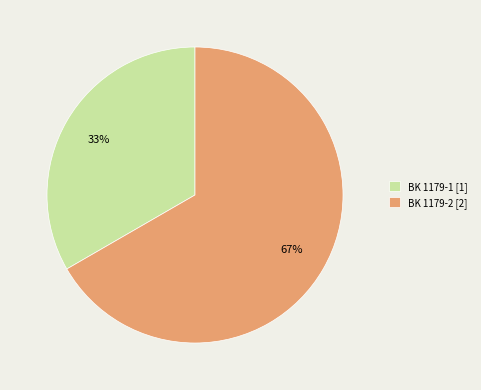

To the nearest percent, what is the combined percentage of BK 1179-2 [2] and BK 1179-1 [1]?

100%